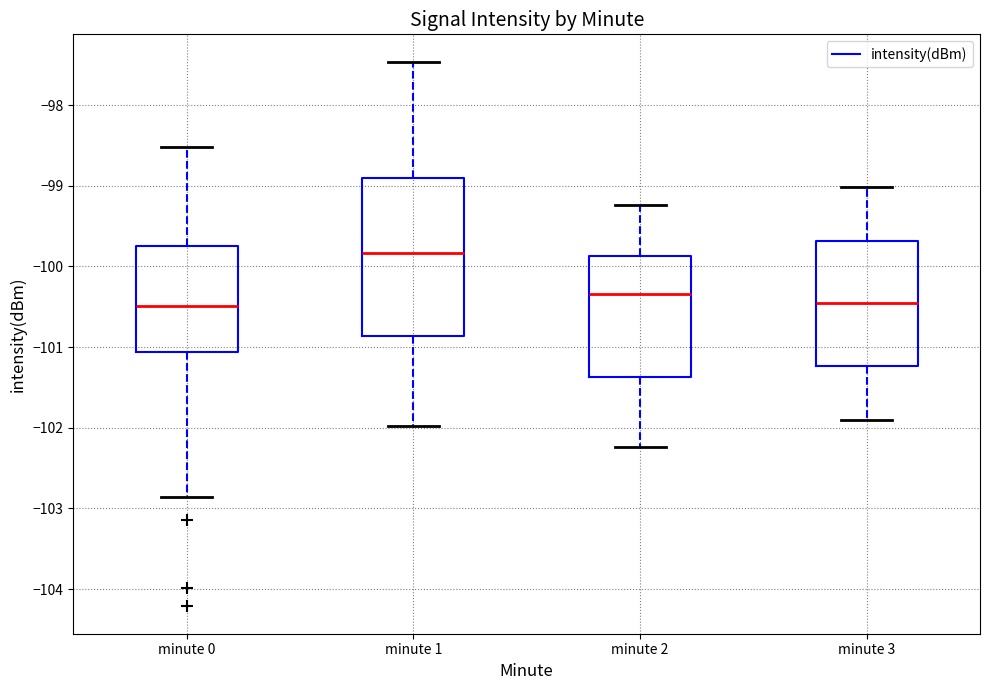

Reading left to right, read every box against the y-axis: the position of its median line, the range the box covers, and the ends of its whiskers. The values are not printed on the chart, so give them approximately, as read against the axis.

minute 0: median -100.5, box -101.1 to -99.7, whiskers -102.9 to -98.5
minute 1: median -99.8, box -100.9 to -98.9, whiskers -102.0 to -97.5
minute 2: median -100.3, box -101.4 to -99.9, whiskers -102.2 to -99.2
minute 3: median -100.5, box -101.2 to -99.7, whiskers -101.9 to -99.0